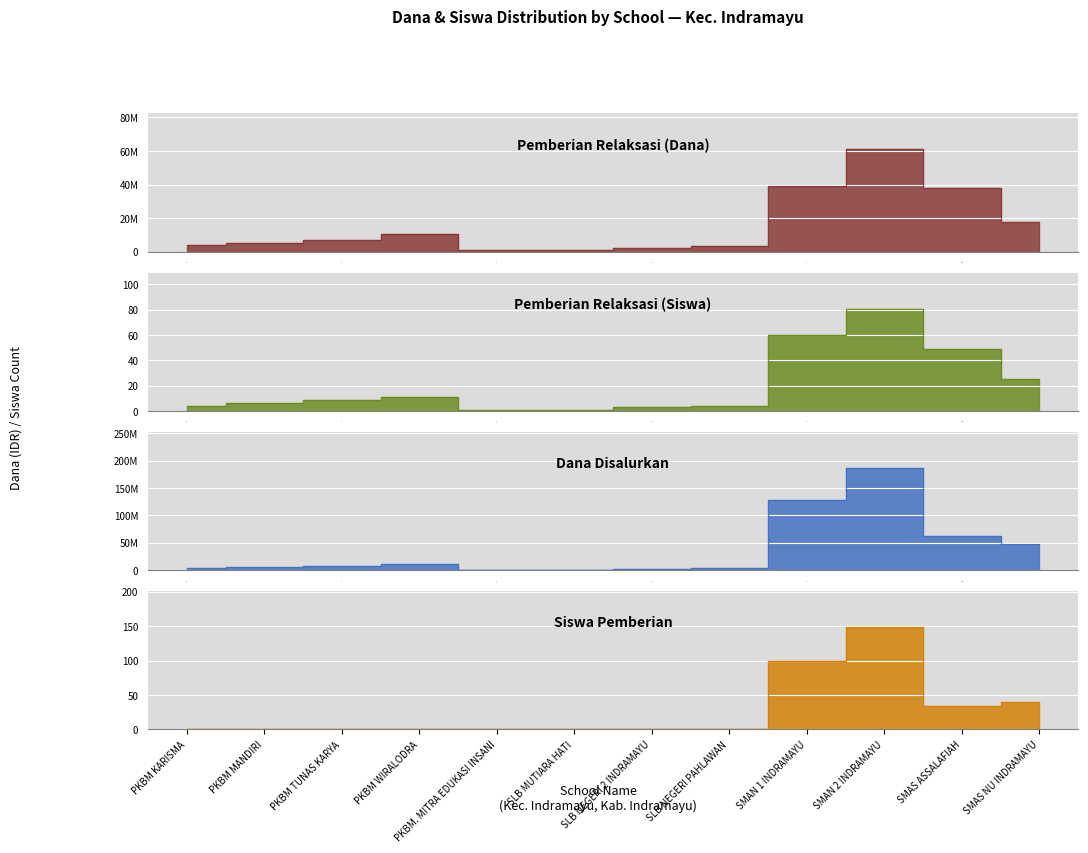

True or false: Dana Disalurkan and Pemberian Relaksasi (Dana) intersect in this chart.

False